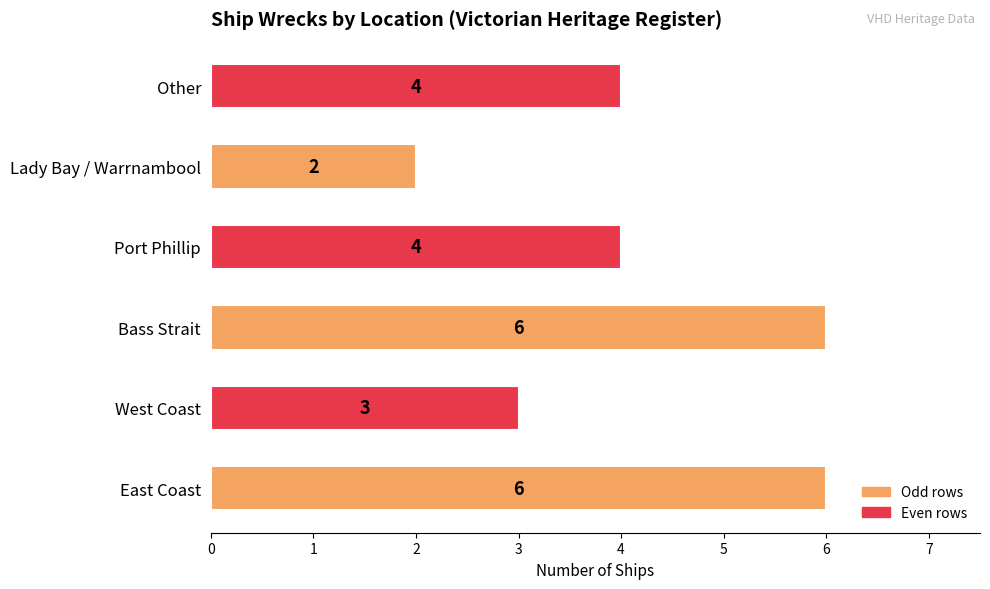

How many bars are there in total?

6